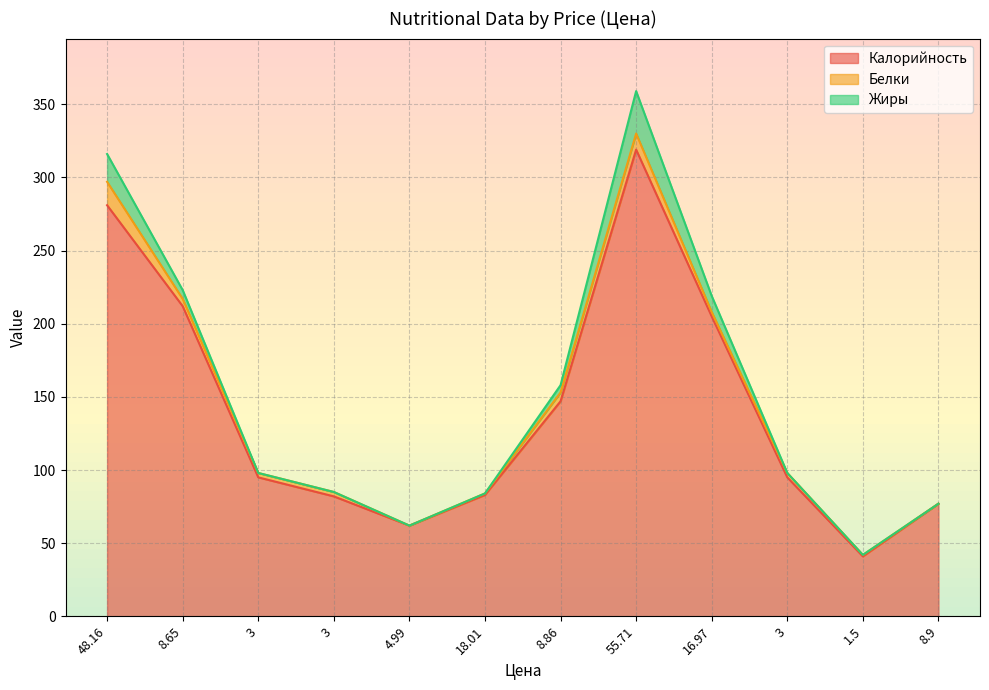

Which has a higher value, 55.71 or 3?

55.71